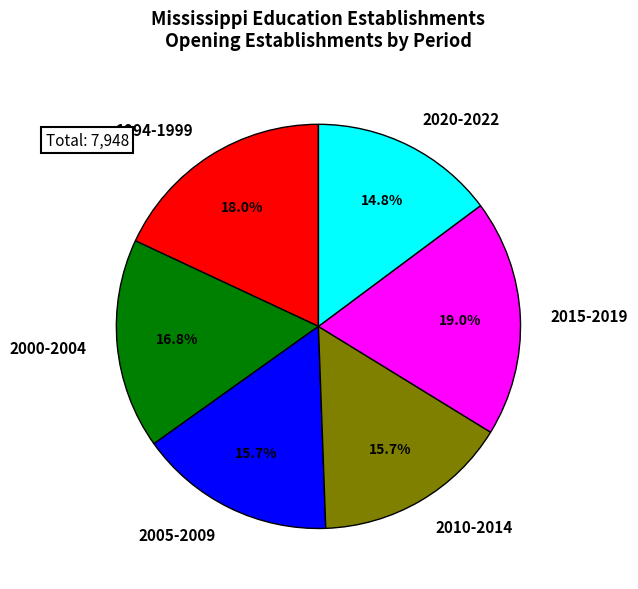

Count the number of slices in the pie.

6